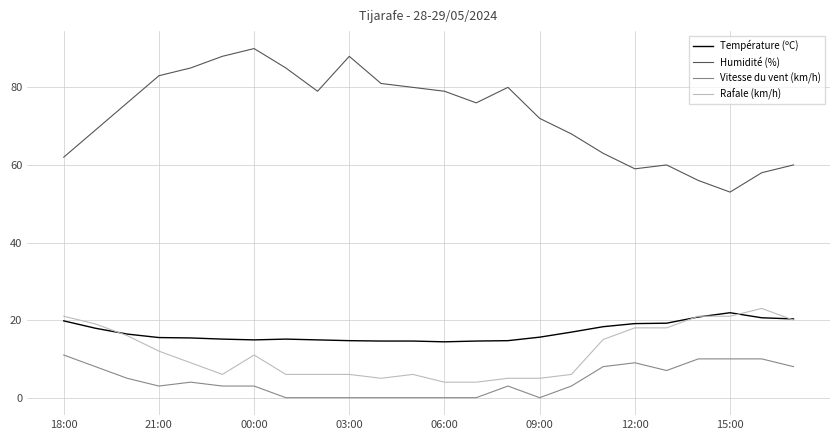

True or false: Rafale (km/h) and Température (ºC) cross at least once.

True